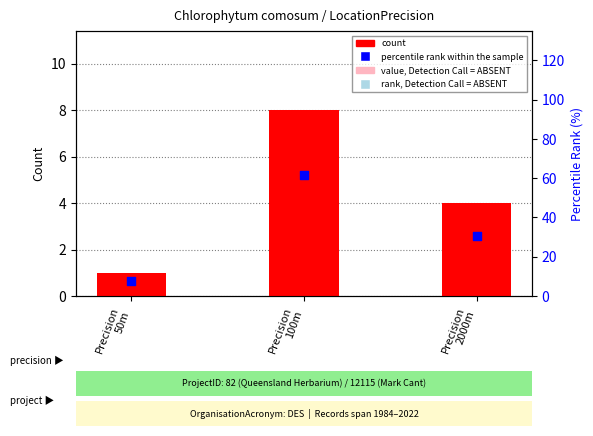

Which series reaches the minimum Y coordinate?

count